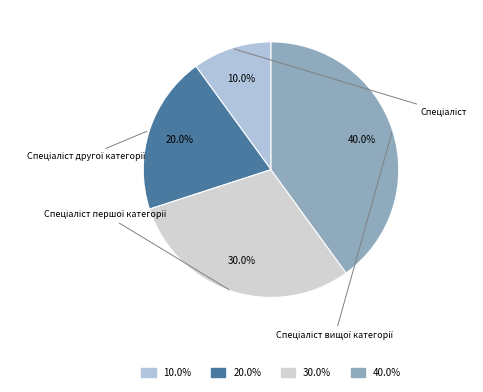

How many segments does this pie chart have?

4